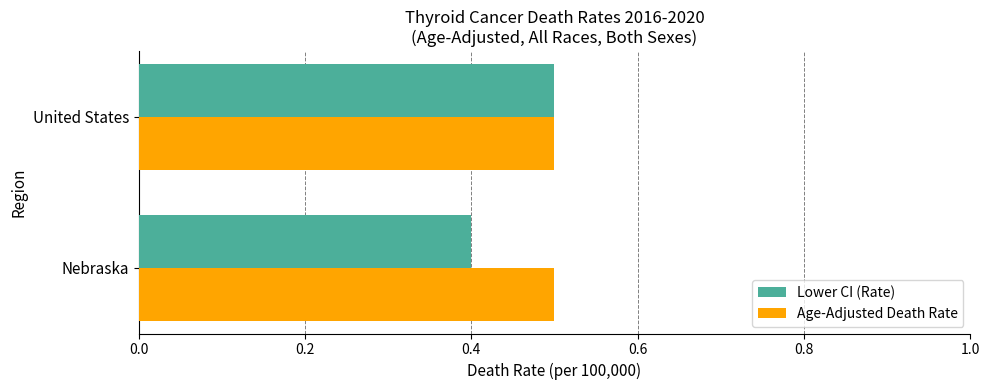

What is the minimum value for Age-Adjusted Death Rate?

0.5